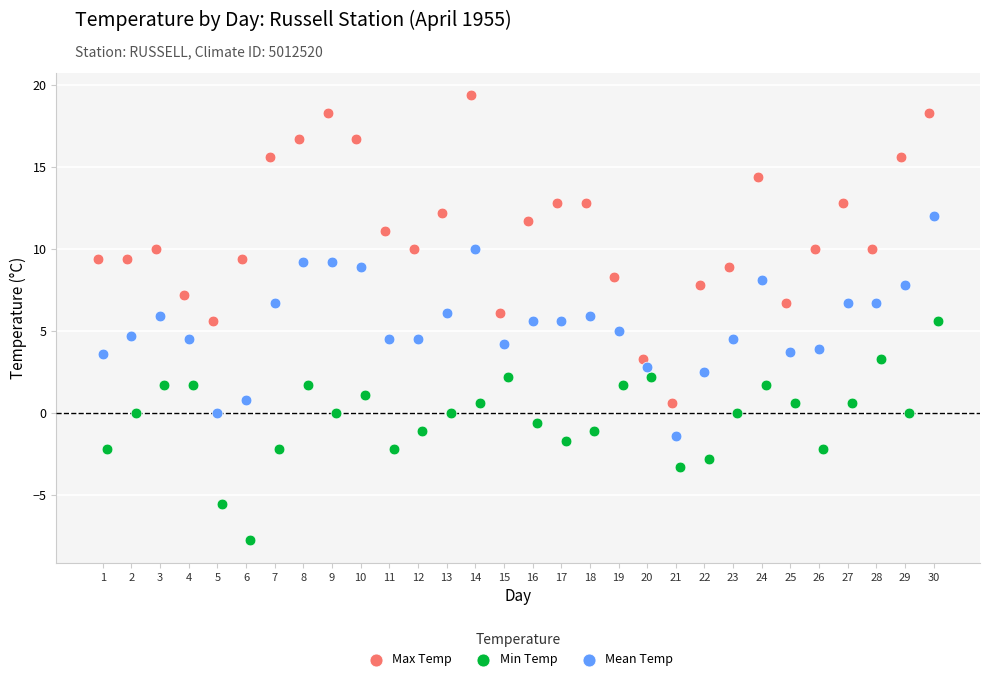

Which series contains the lowest Y value?

Min Temp